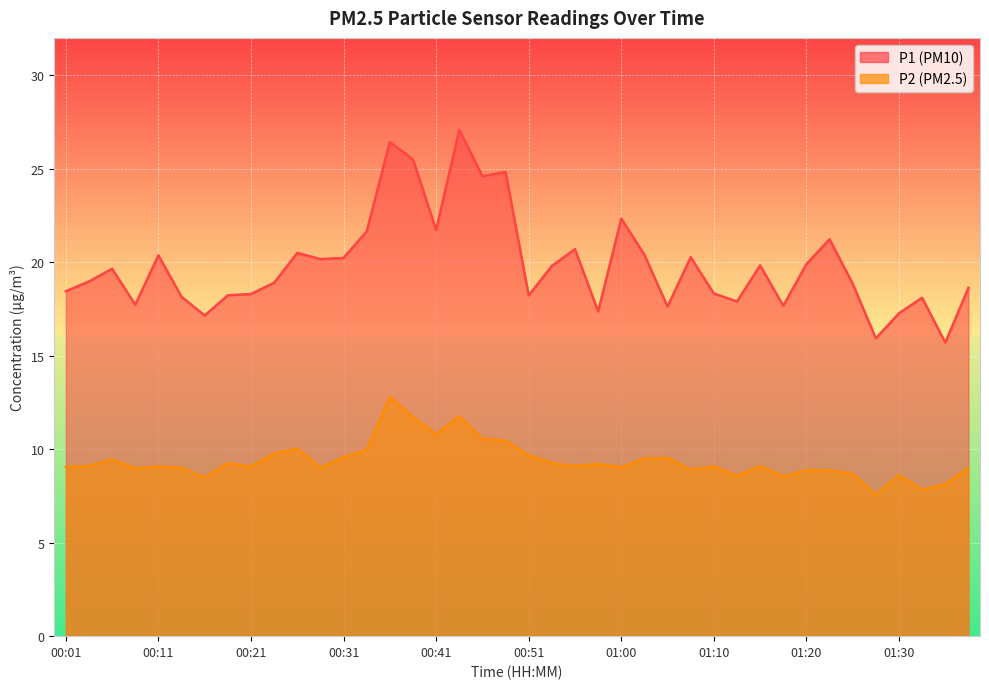

Between 01:20 and 00:55, which is larger?

00:55